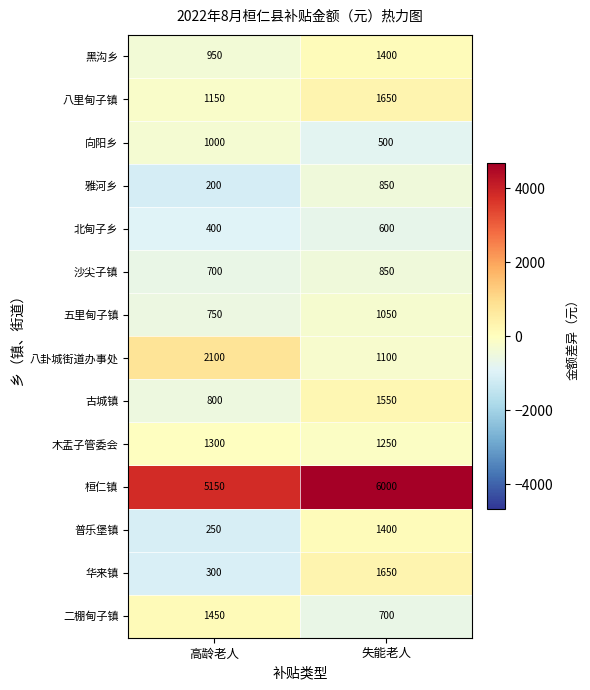

Which series has the largest range (max minus min)?

华来镇